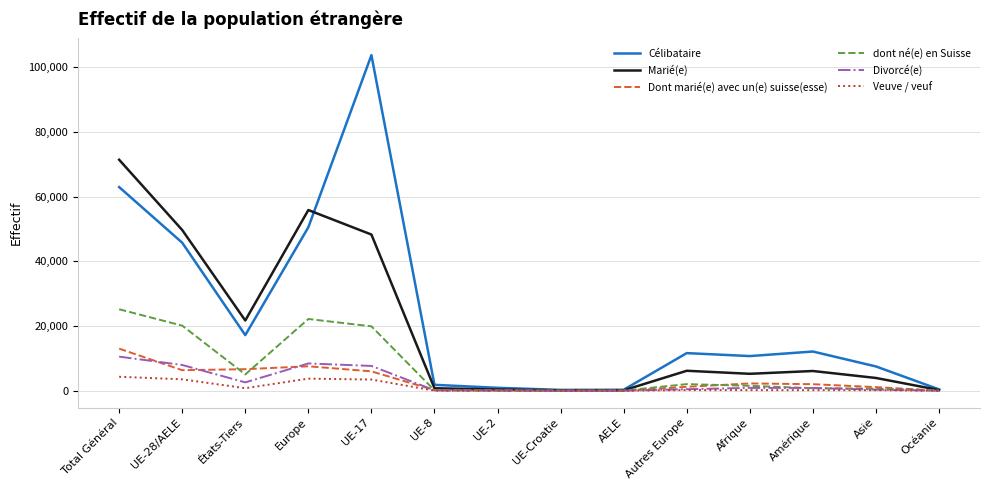

What is the spread (max minus min) of values at UE-8?

1803